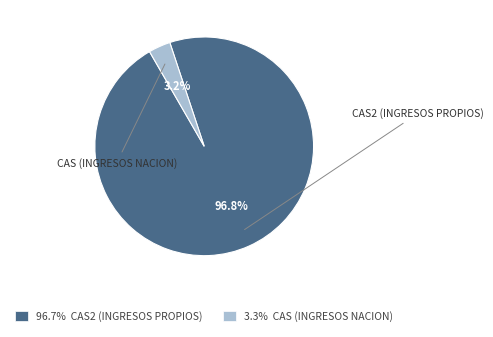

Combined, do 96.7% CAS2 (INGRESOS PROPIOS) and 3.3% CAS (INGRESOS NACION) account for over 50%?

Yes